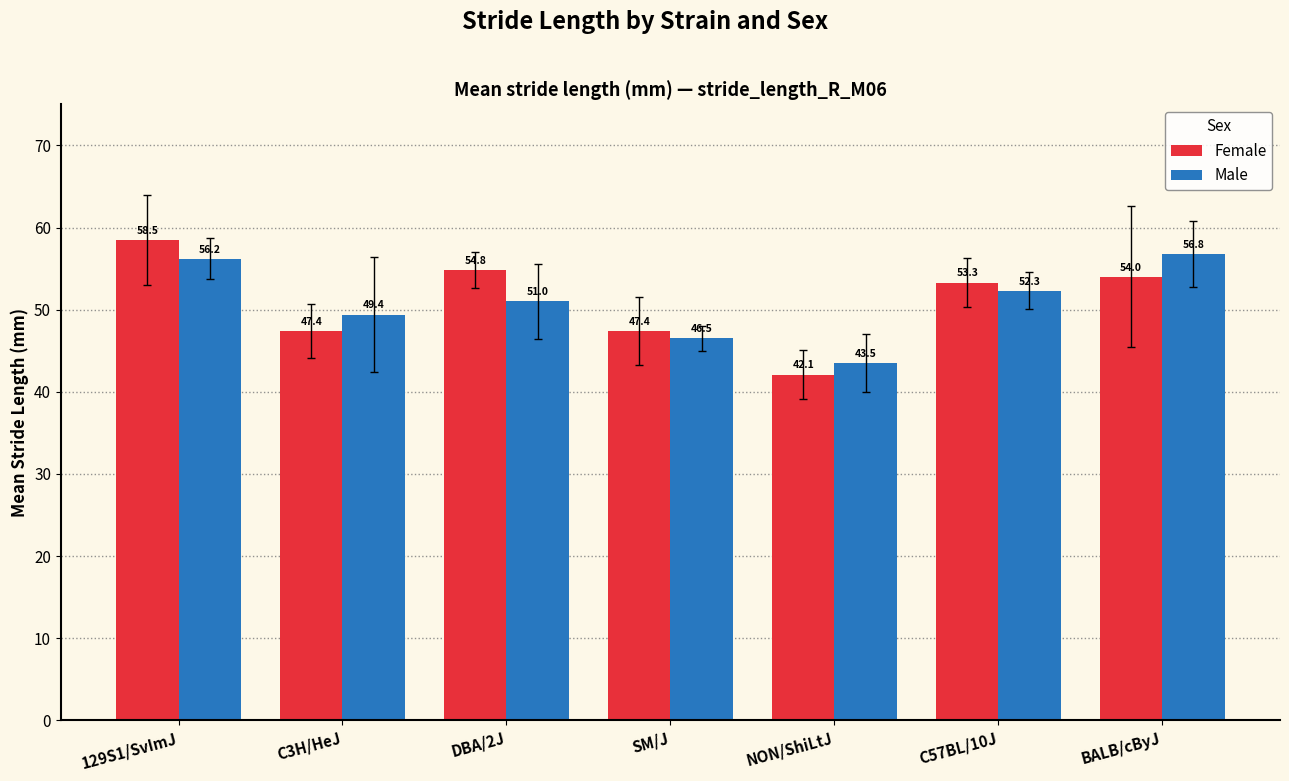

True or false: Female has a value of 84.0 at SM/J.

False